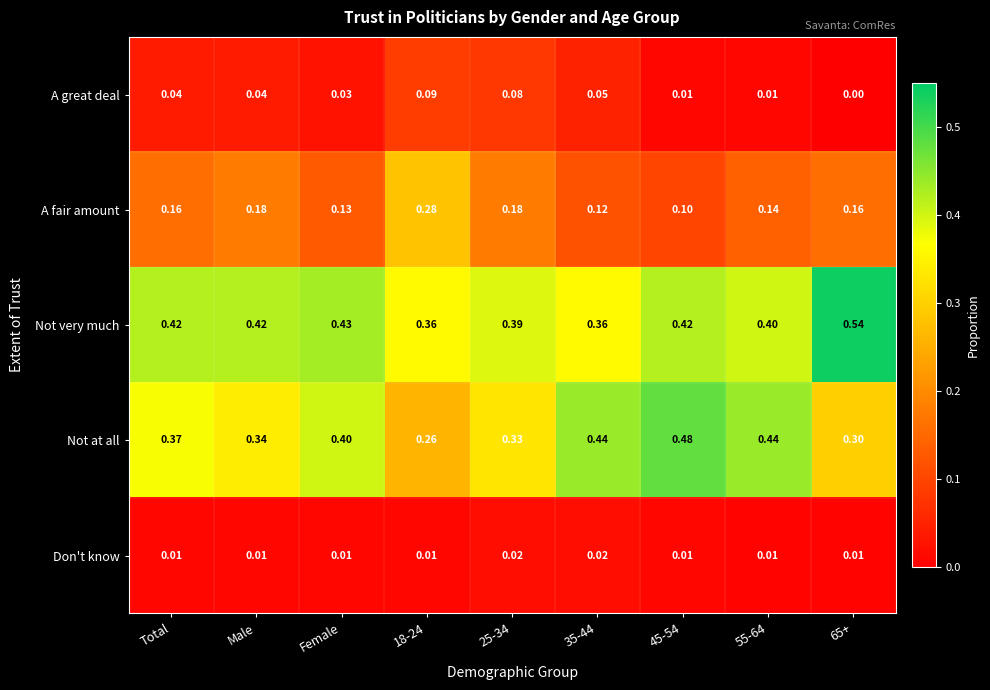

Is the value of A great deal at Total greater than the value of Not at all at Male?

No